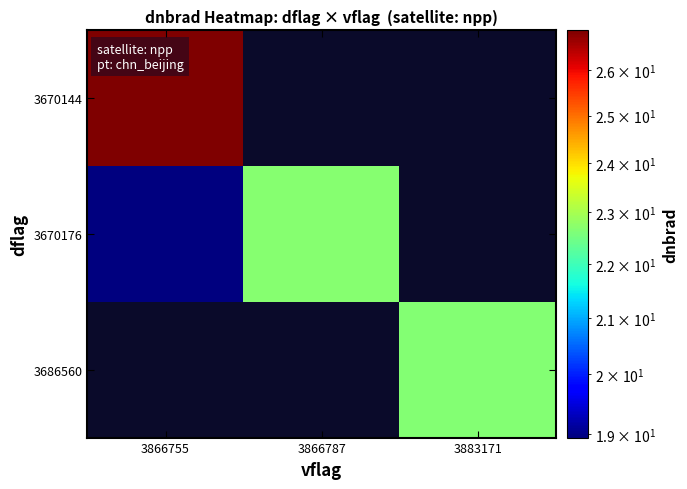

At 3866755, list the series in order from smallest to largest.

3686560, 3670176, 3670144